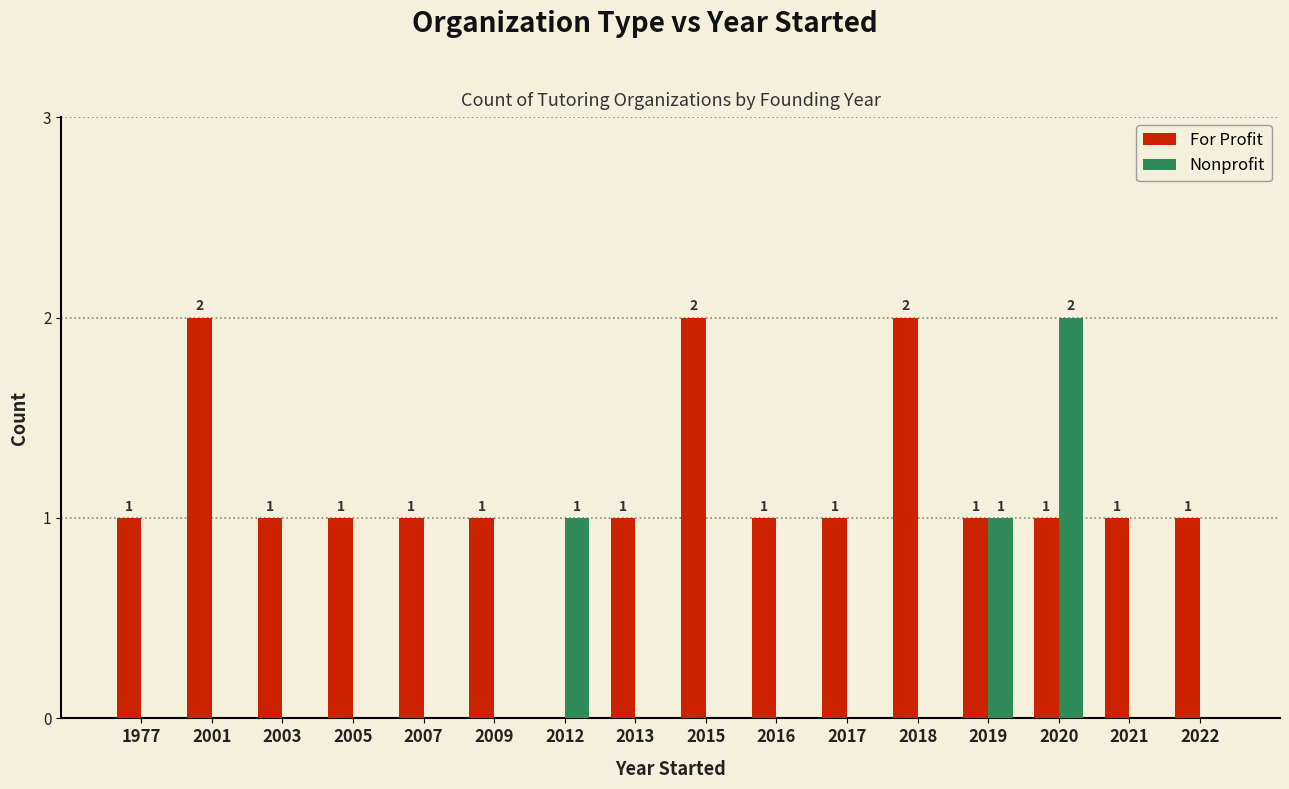

How many positive values does the For Profit series have?

15